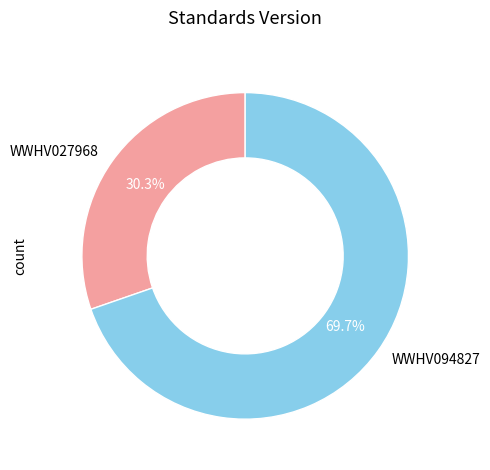

Is it true that WWHV094827 is 70% of the pie?

True